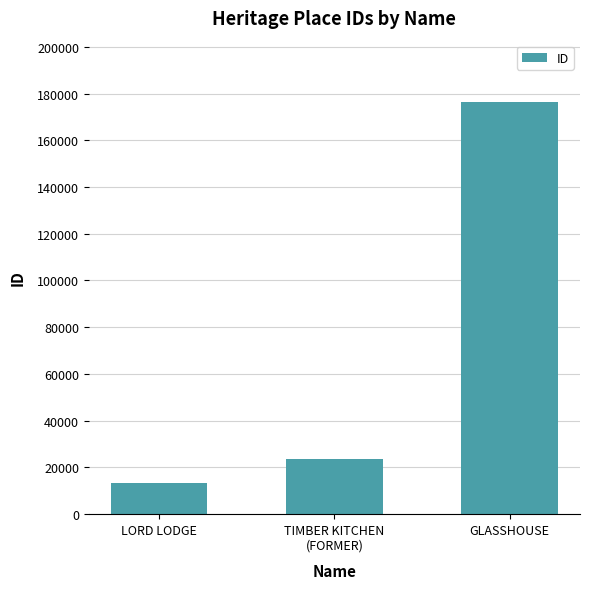

Does the chart contain stacked bars?

No